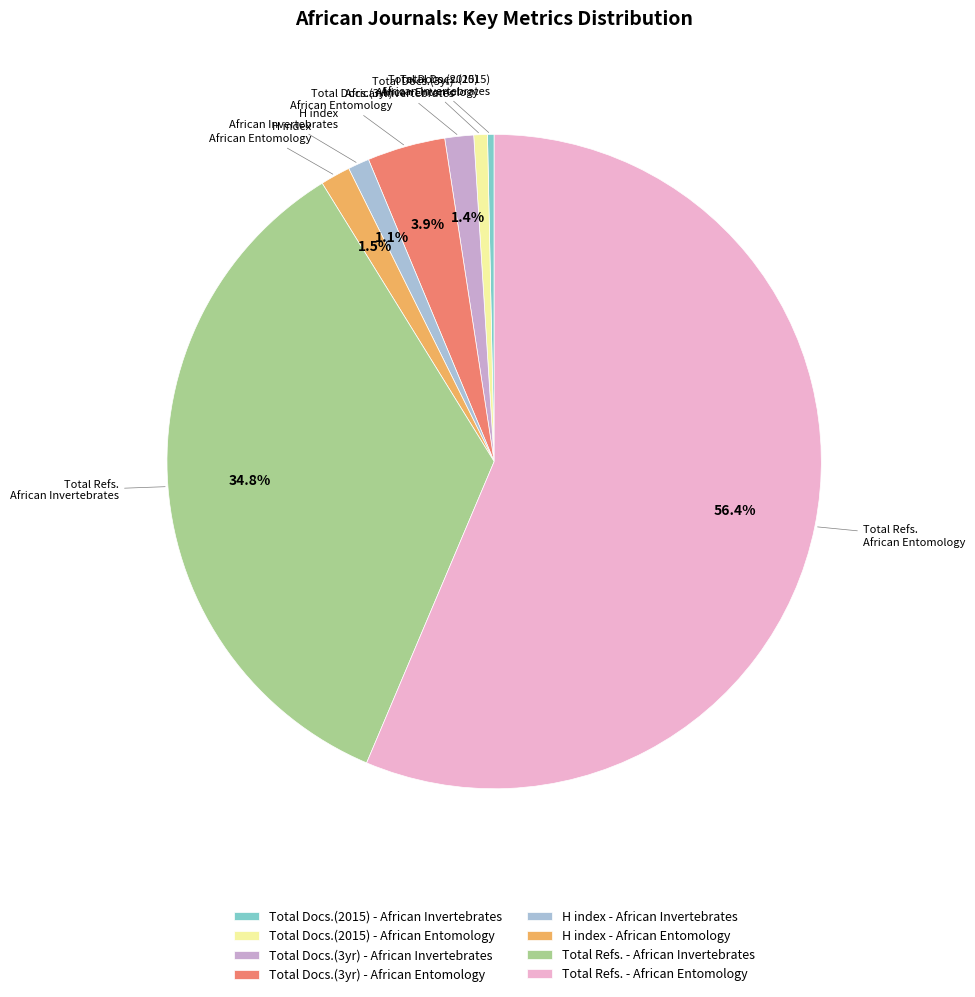

Does Total Refs. - African Entomology account for over 50% of the chart?

Yes